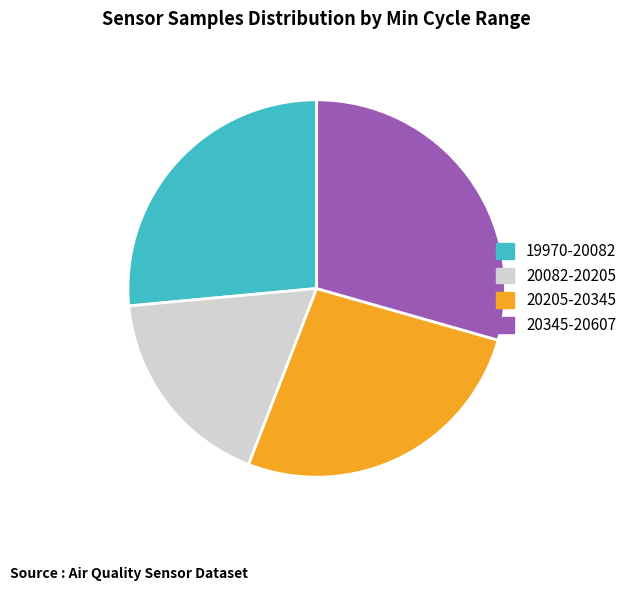

Does any single category account for the majority?

No